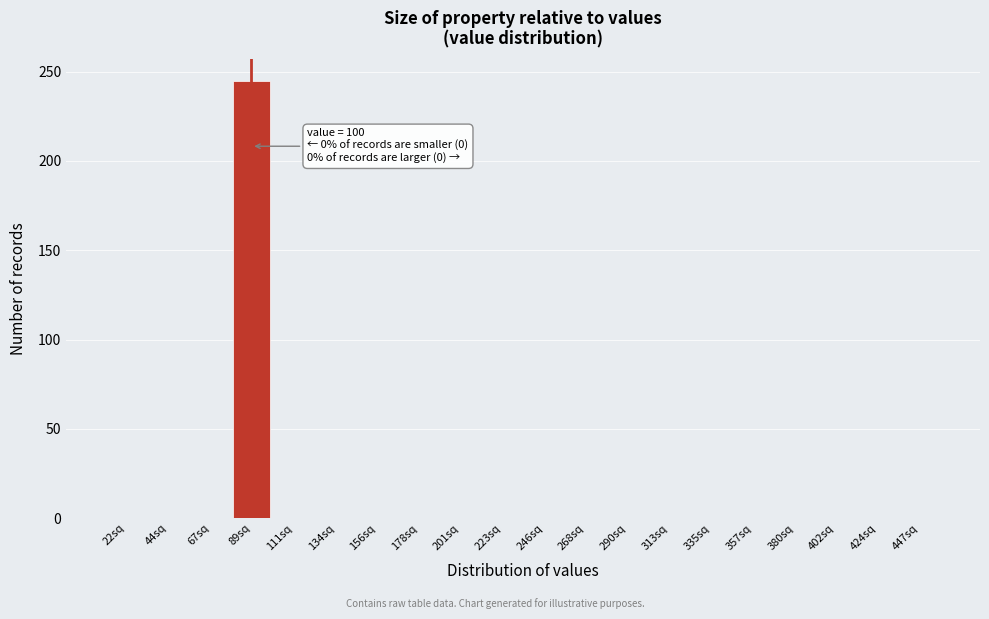

Reading left to right, list all the values displayed in this chart.

22sq=0	44sq=0	67sq=0	89sq=245	111sq=0	134sq=0	156sq=0	178sq=0	201sq=0	223sq=0	246sq=0	268sq=0	290sq=0	313sq=0	335sq=0	357sq=0	380sq=0	402sq=0	424sq=0	447sq=0